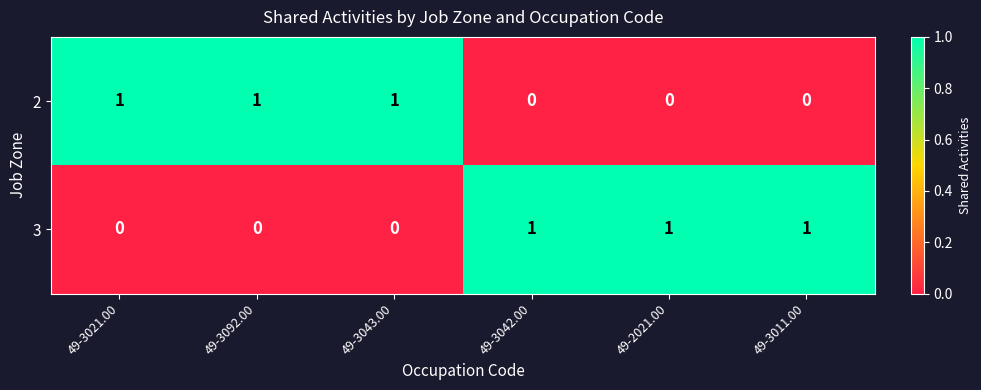

How many data points does each series have?

6